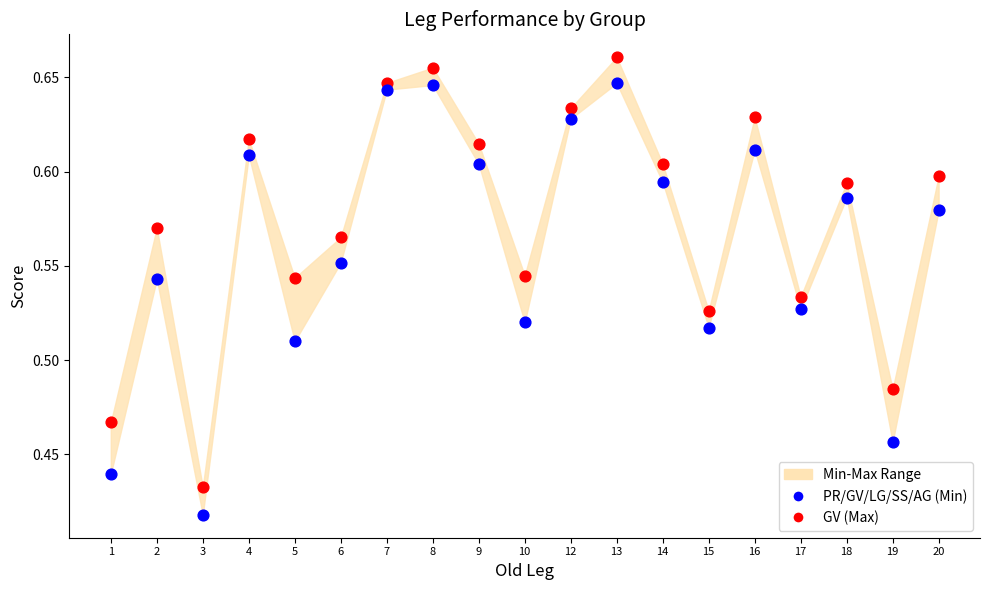

Which series contains the highest Y value?

GV (Max)